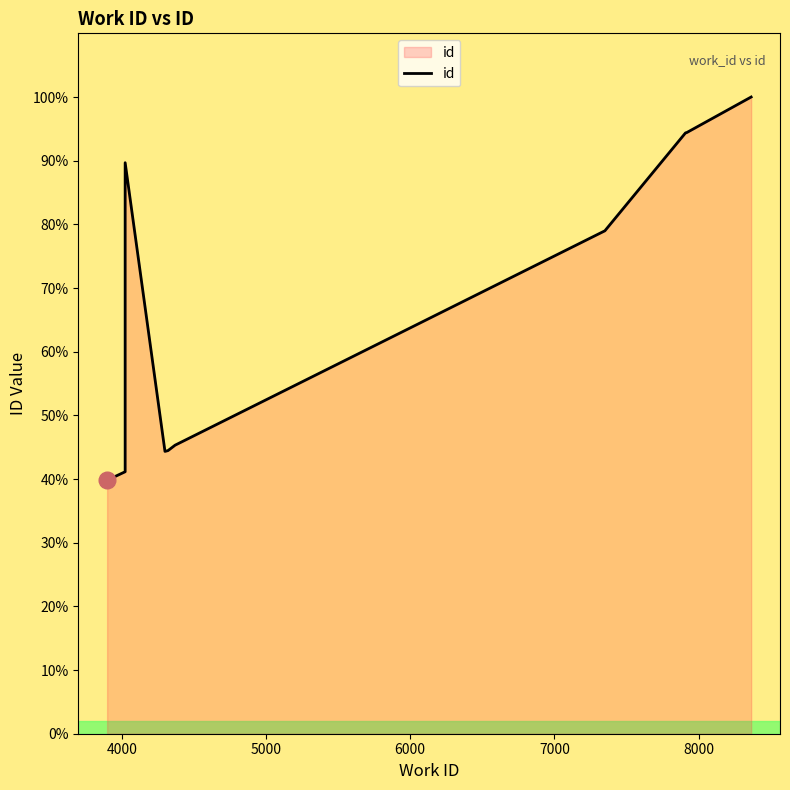

How many distinct data groups are displayed?

1